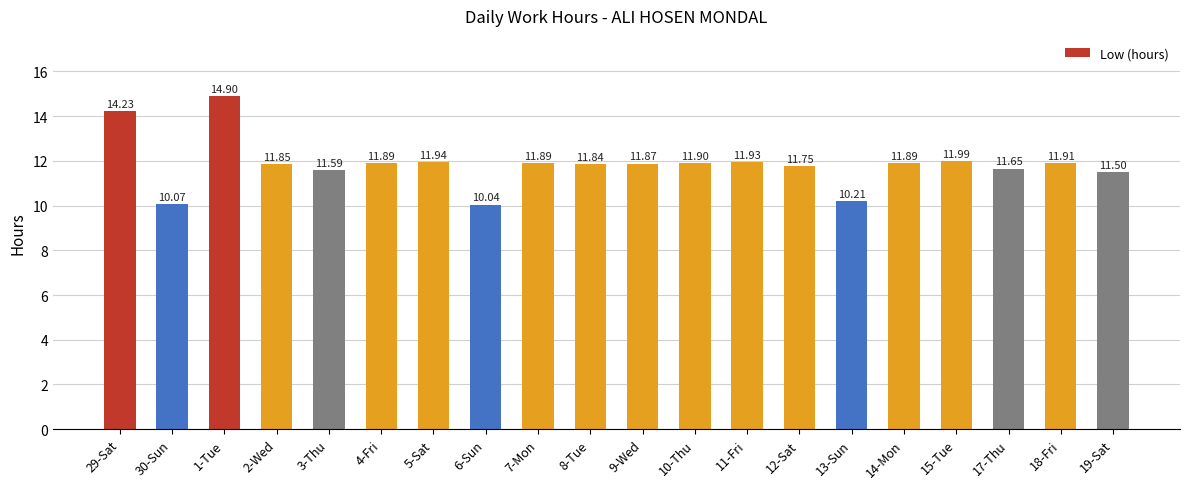

What is the average value?

11.8